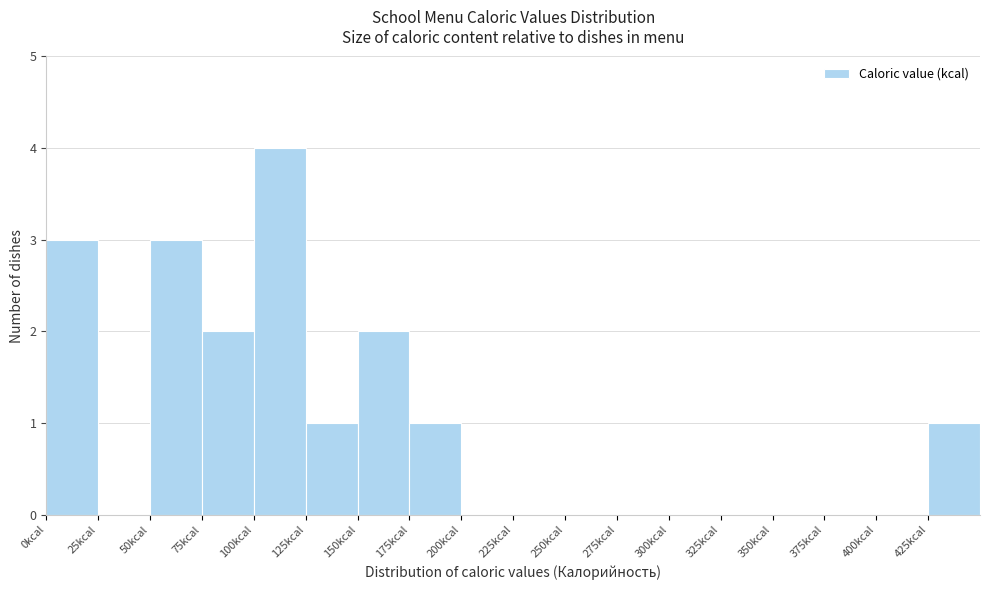

Reading left to right, transcribe this chart: for each bar, give the range it covers on the x-axis and its height. The values are not printed on the chart, so give them approximately, as read against the axis.

0 to 25: 3
25 to 50: 0
50 to 75: 3
75 to 100: 2
100 to 125: 4
125 to 150: 1
150 to 175: 2
175 to 200: 1
200 to 225: 0
225 to 250: 0
250 to 275: 0
275 to 300: 0
300 to 325: 0
325 to 350: 0
350 to 375: 0
375 to 400: 0
400 to 425: 0
425 to 450: 1